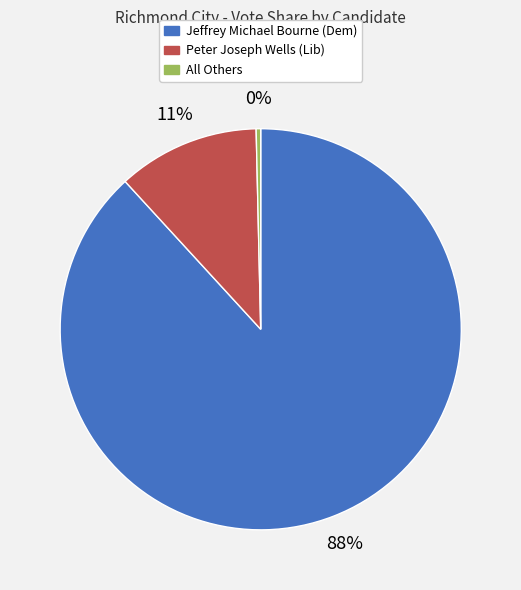

Count the number of slices in the pie.

3